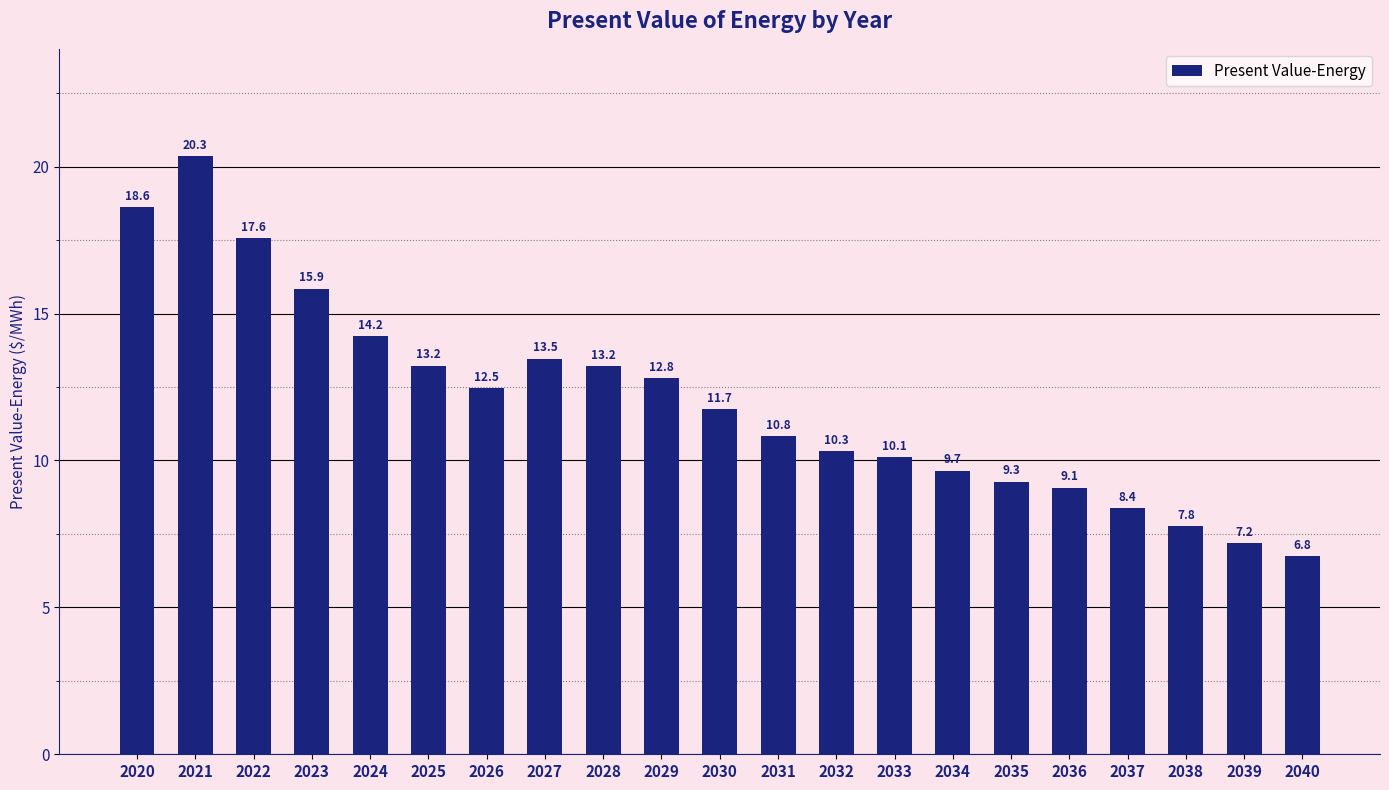

Which has a higher value, 2031 or 2022?

2022